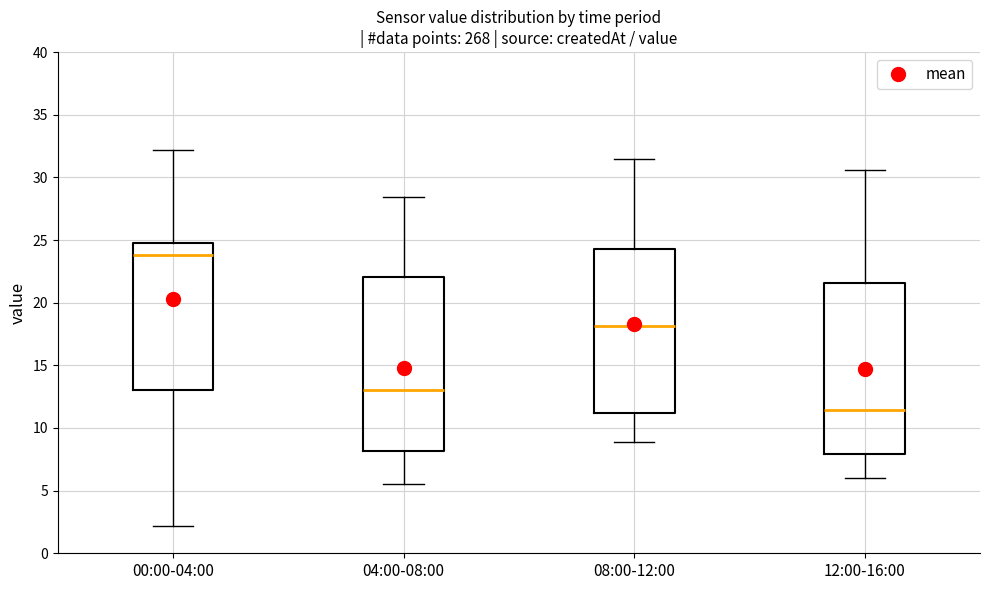

Reading left to right, transcribe this box plot: for each box, give where its median line is, the range the box spans, and where its two whiskers end, as read against the y-axis. The values are not printed on the chart, so give them approximately, as read against the axis.

00:00-04:00: median 24.0, box 13.0 to 25.0, whiskers 2.0 to 32.0
04:00-08:00: median 13.0, box 8.0 to 22.0, whiskers 5.5 to 28.5
08:00-12:00: median 18.0, box 11.0 to 24.5, whiskers 9.0 to 31.5
12:00-16:00: median 11.5, box 8.0 to 21.5, whiskers 6.0 to 30.5